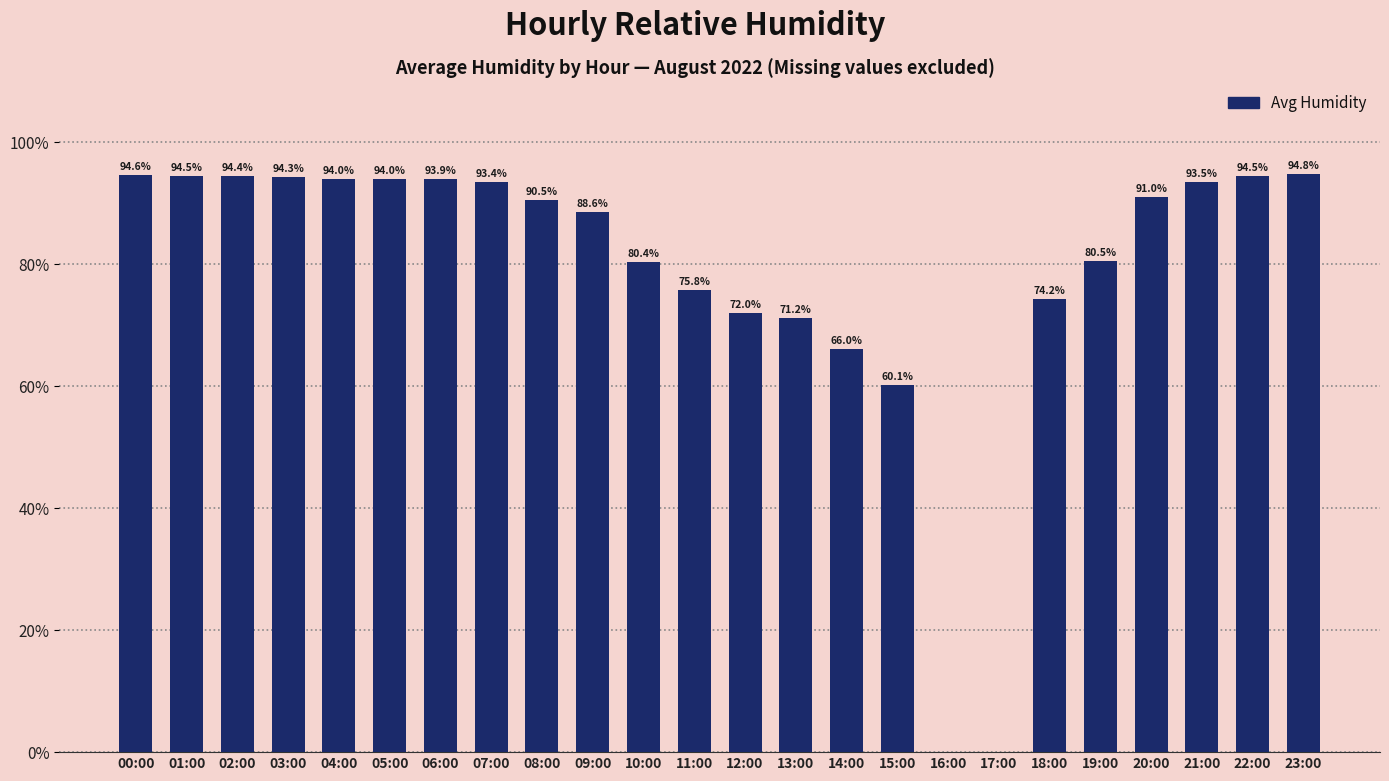

What is the ratio of the value at 15:00 to the value at 06:00?

0.6